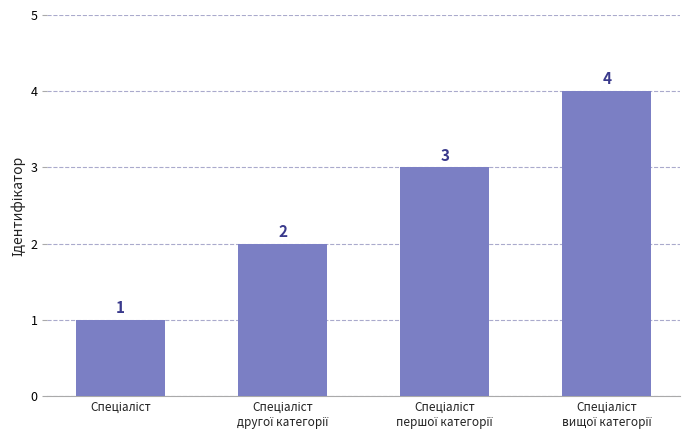

How many values are between 2 and 4?

3